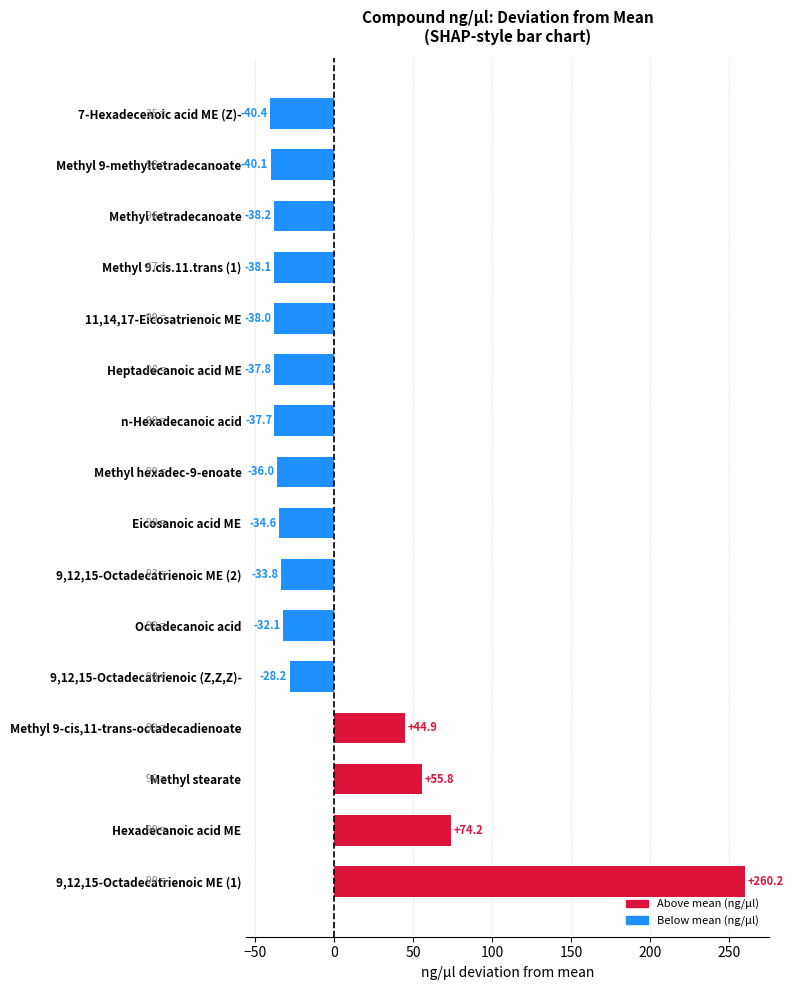

Does the chart contain any negative values?

Yes